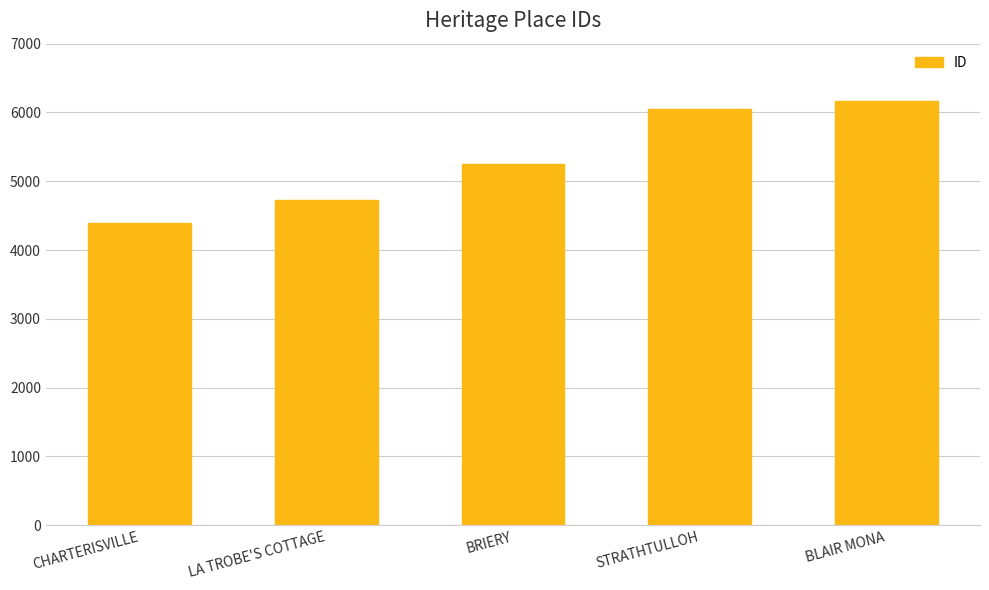

Reading left to right, what are all the values shown in this chart?

CHARTERISVILLE=4390	LA TROBE'S COTTAGE=4729	BRIERY=5258	STRATHTULLOH=6050	BLAIR MONA=6167